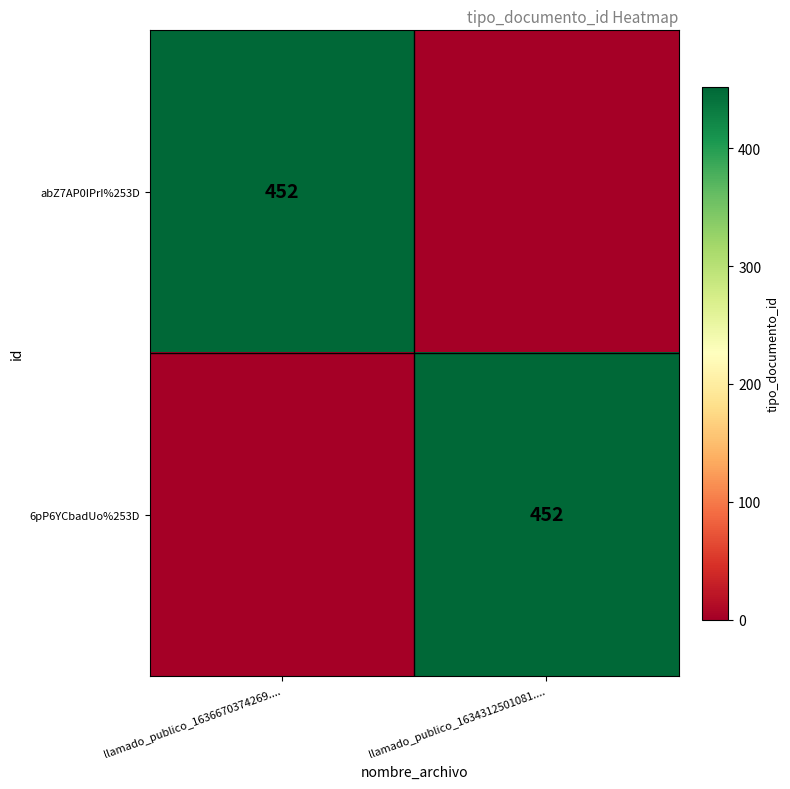

True or false: 6pP6YCbadUo%253D has a value of 119 at llamado_publico_1634312501081.....

False